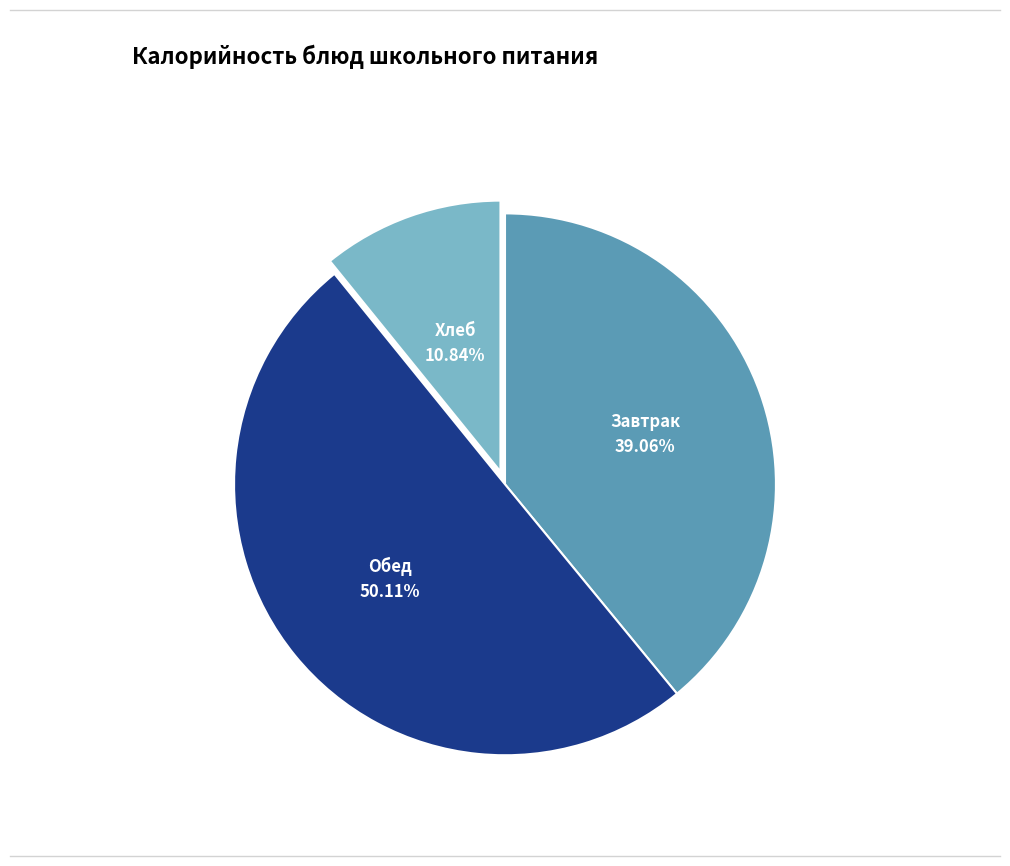

Combined, do Обед and Хлеб account for over 50%?

Yes